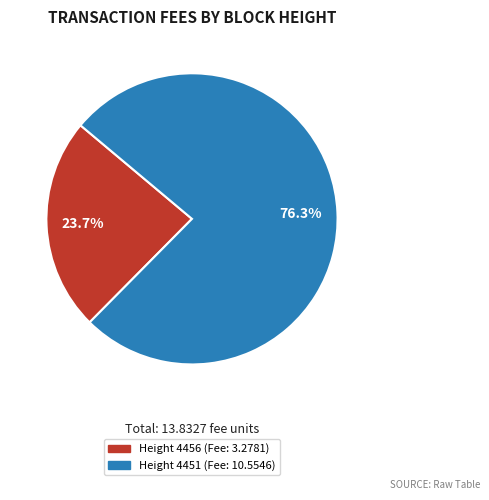

Is there a majority slice in this chart?

Yes